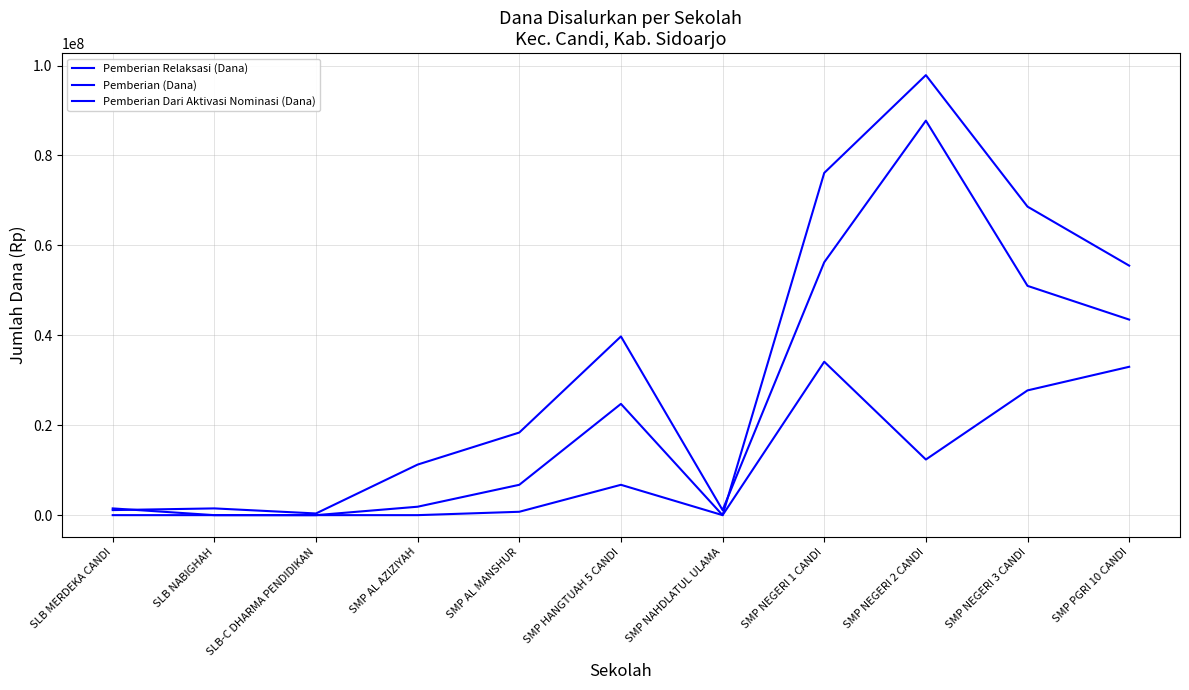

True or false: Pemberian Relaksasi (Dana) has more than 1 points higher than both neighbors.

True